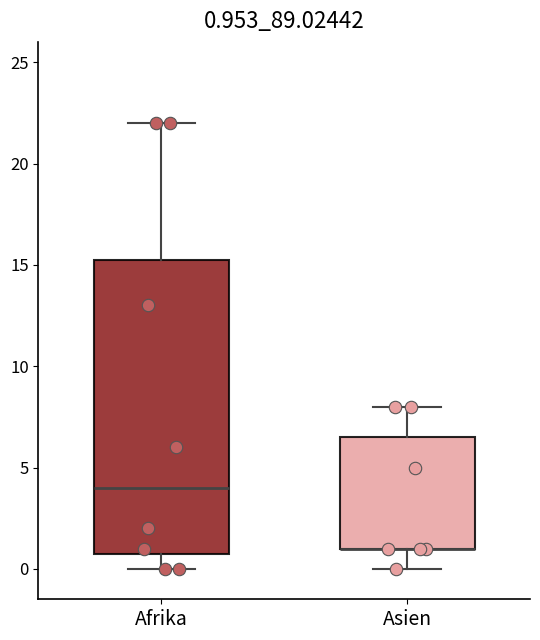

Which box is the tallest, from its lower edge to its upper edge?

Afrika